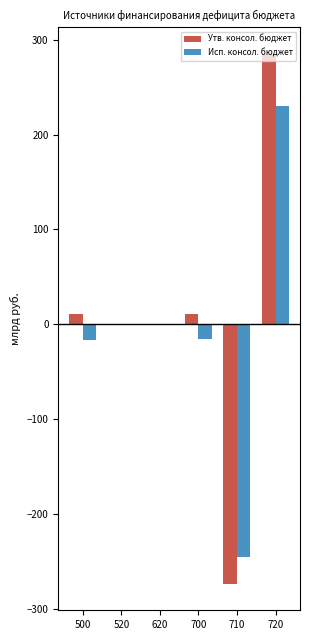

How many series are shown in this chart?

2